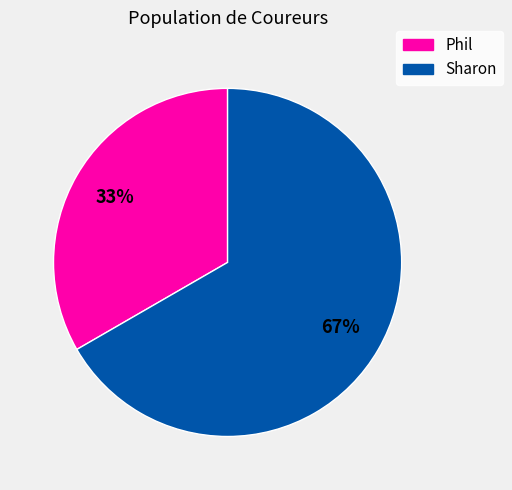

Is the sum of Phil and Sharon greater than half?

Yes